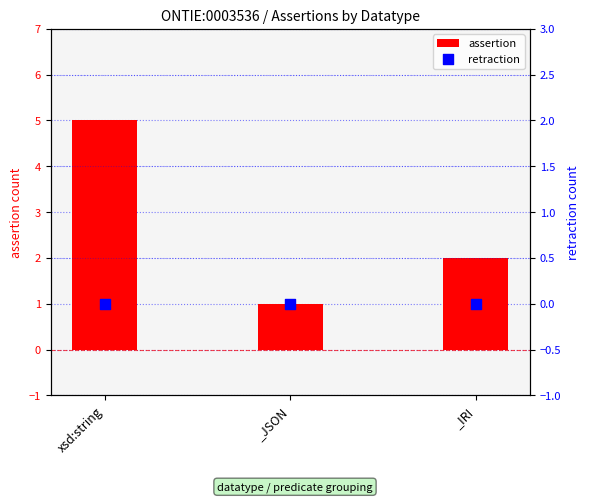

What are all the series names shown in the legend?

assertion, retraction